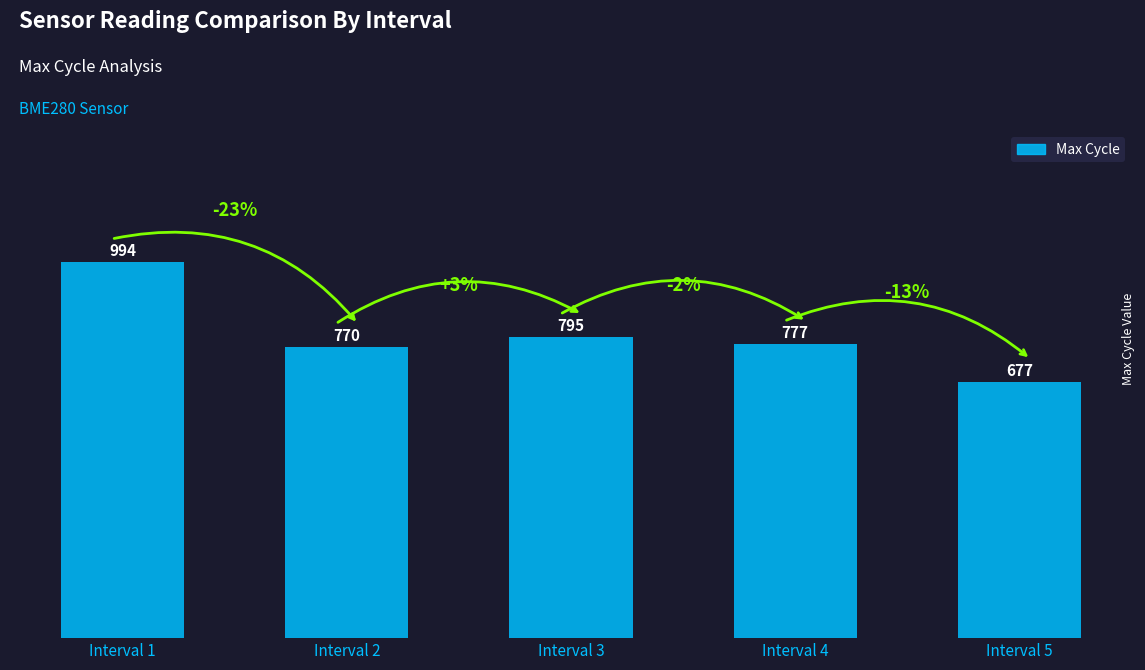

What is the approximate value at Interval 5?

677